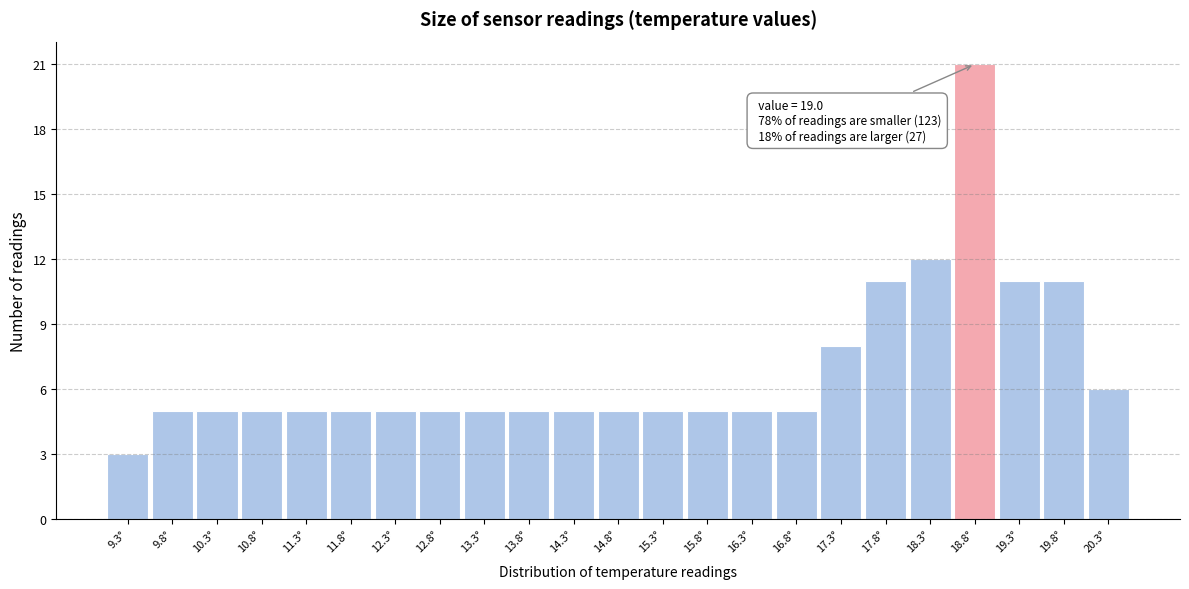

Over which range of the x-axis is the bar tallest?

18.55 to 19.05